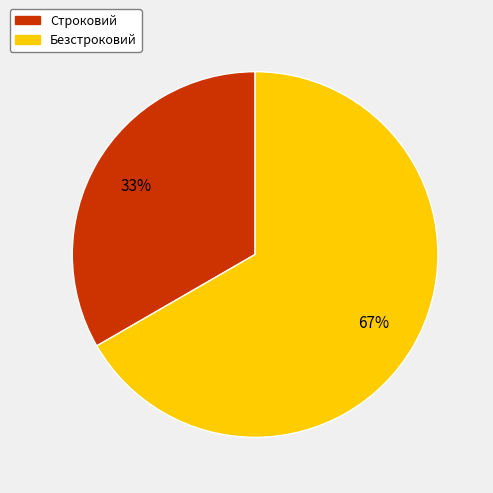

Rank the categories by value from highest to lowest.

Безстроковий, Строковий